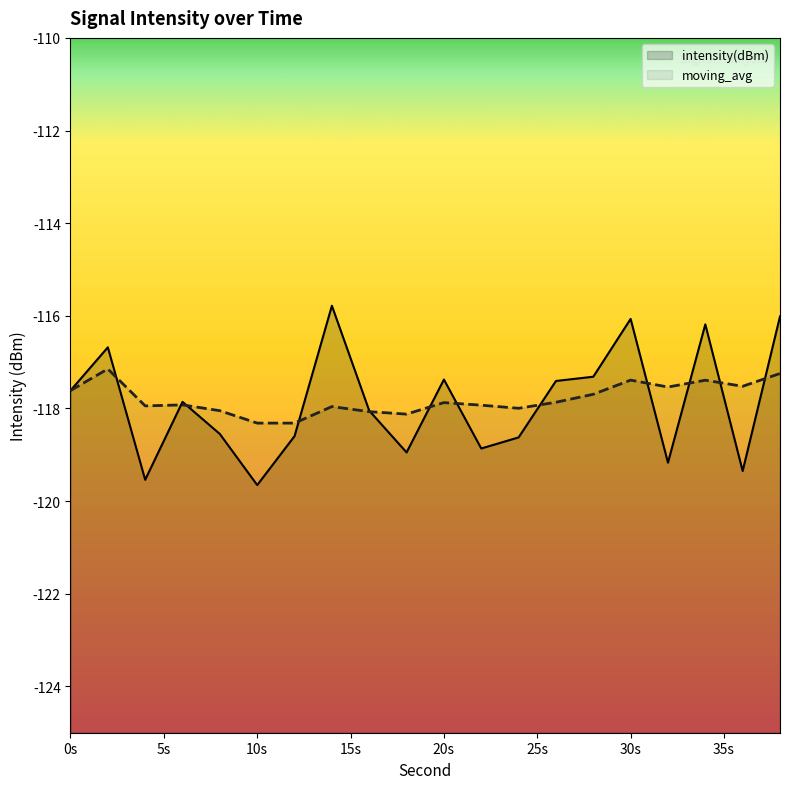

Where does the intensity(dBm) series first go above -117?

2